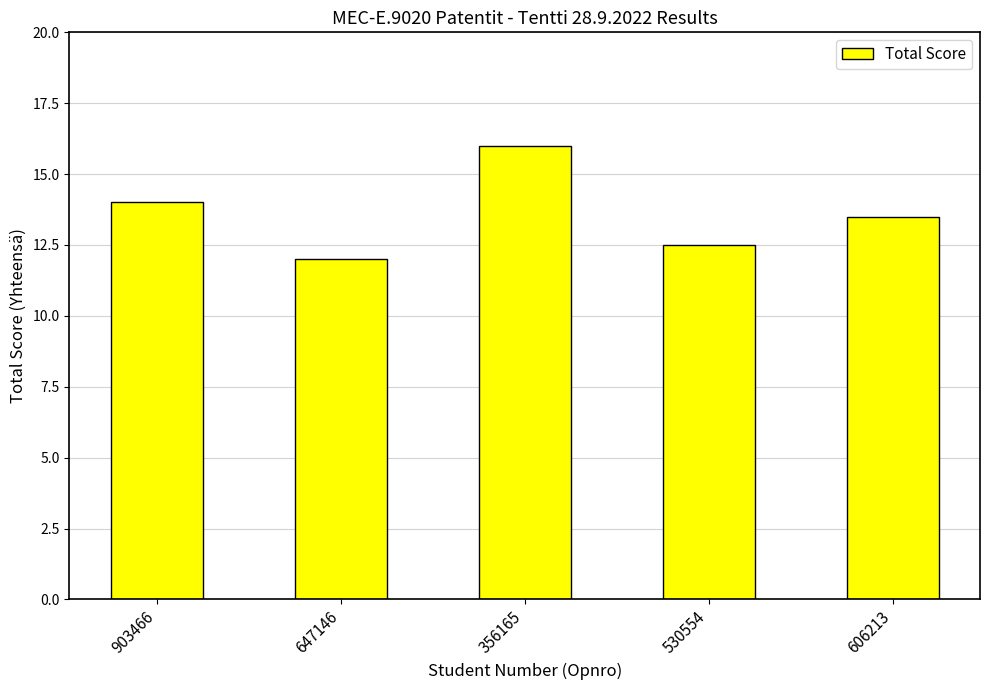

Is it true that the value at 606213 is 13.5?

True